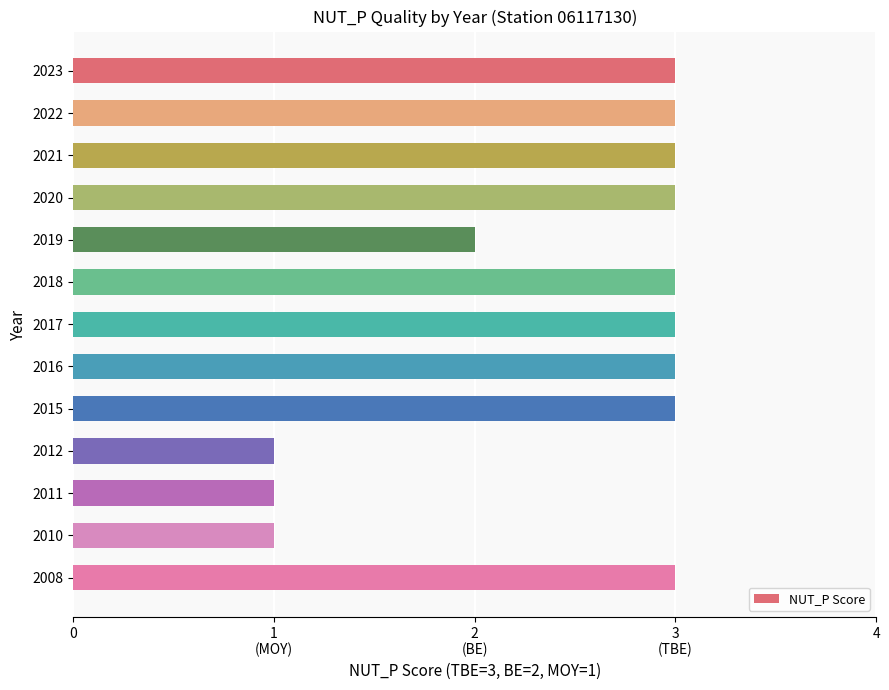

Does the chart contain any negative values?

No